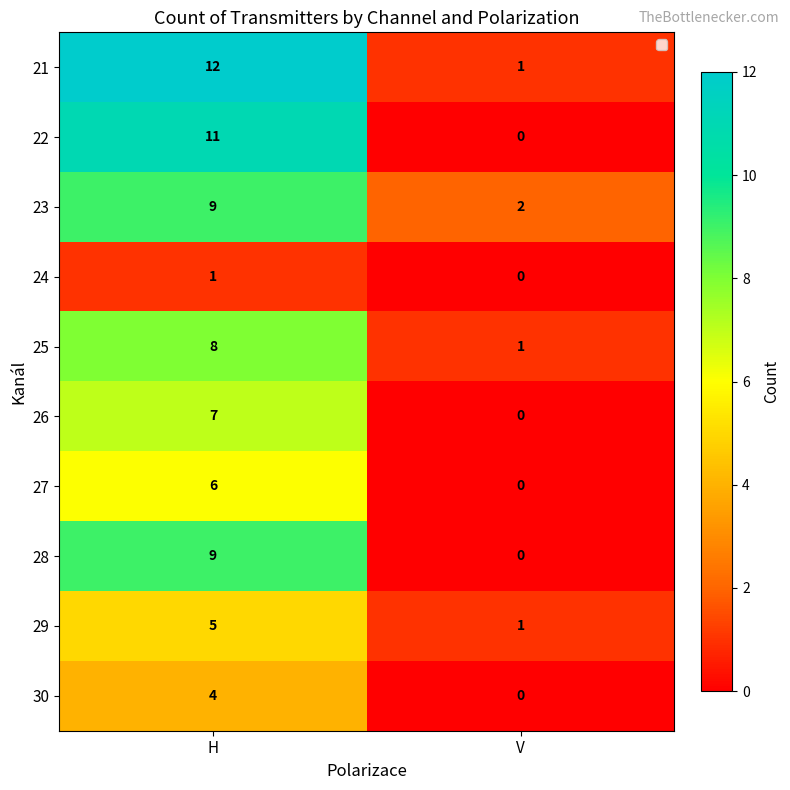

Rank the categories by 24 value from highest to lowest.

H, V